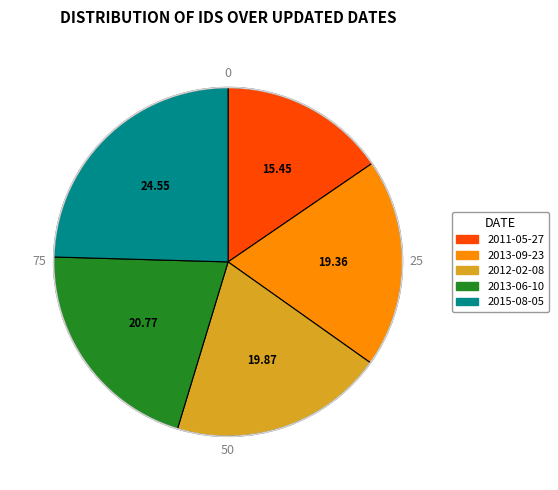

Is 2012-02-08 the majority of the pie?

No